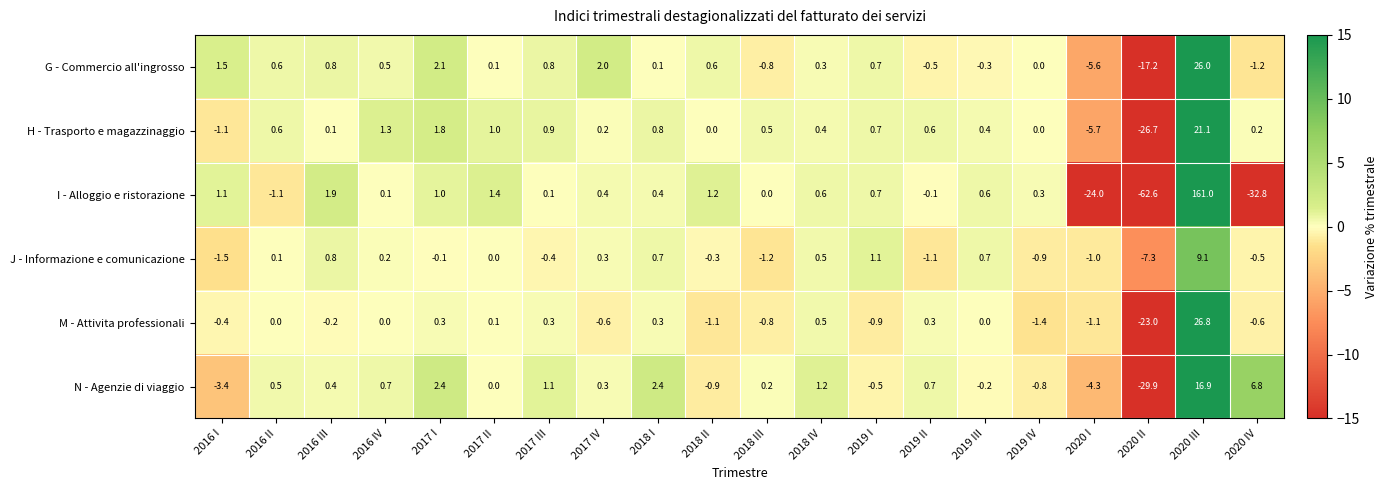

Between 2019 II and 2020 II, which series saw the biggest shift?

I - Alloggio e ristorazione